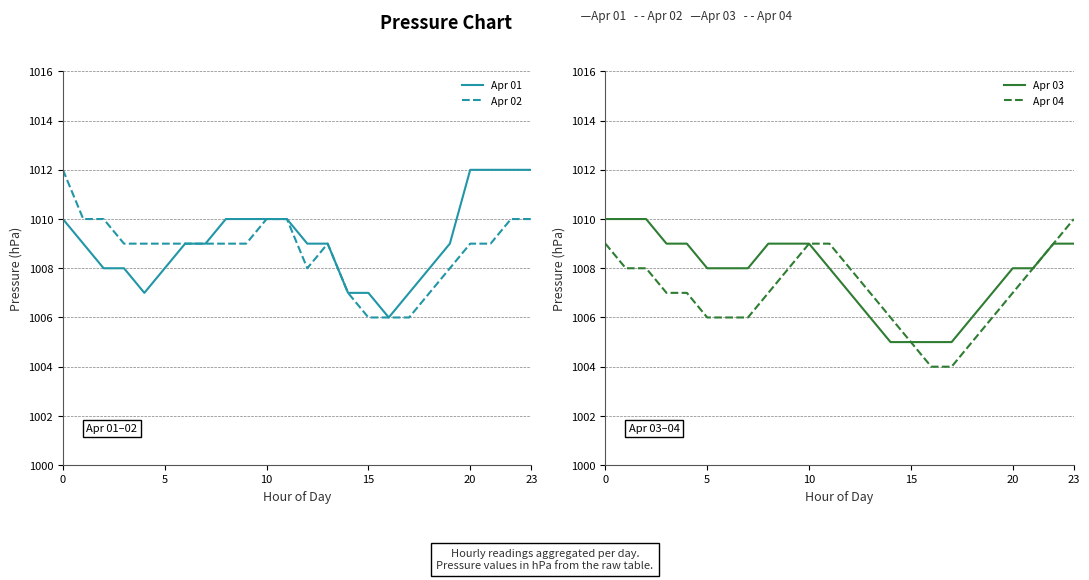

Is it true that Apr 01 equals 1012 at 23?

True